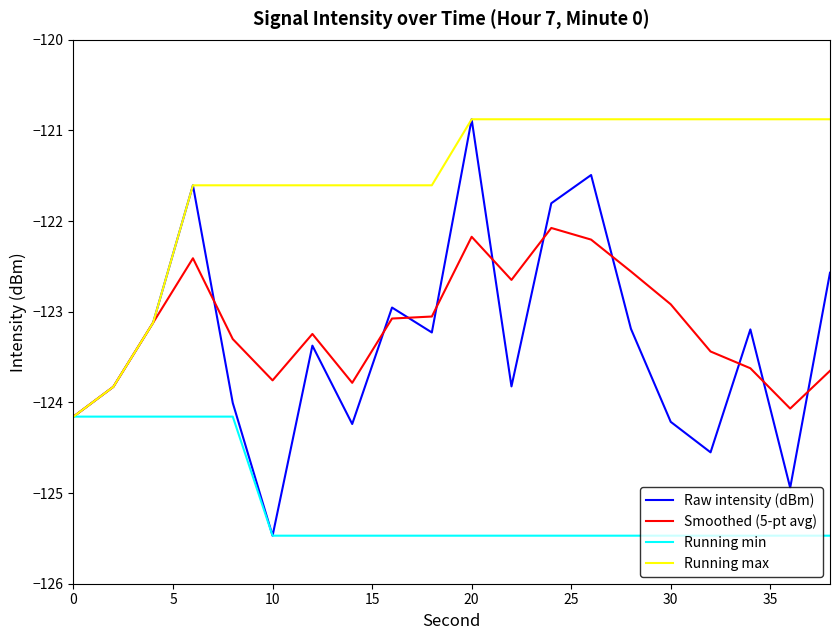

How many lines are shown in the chart?

4